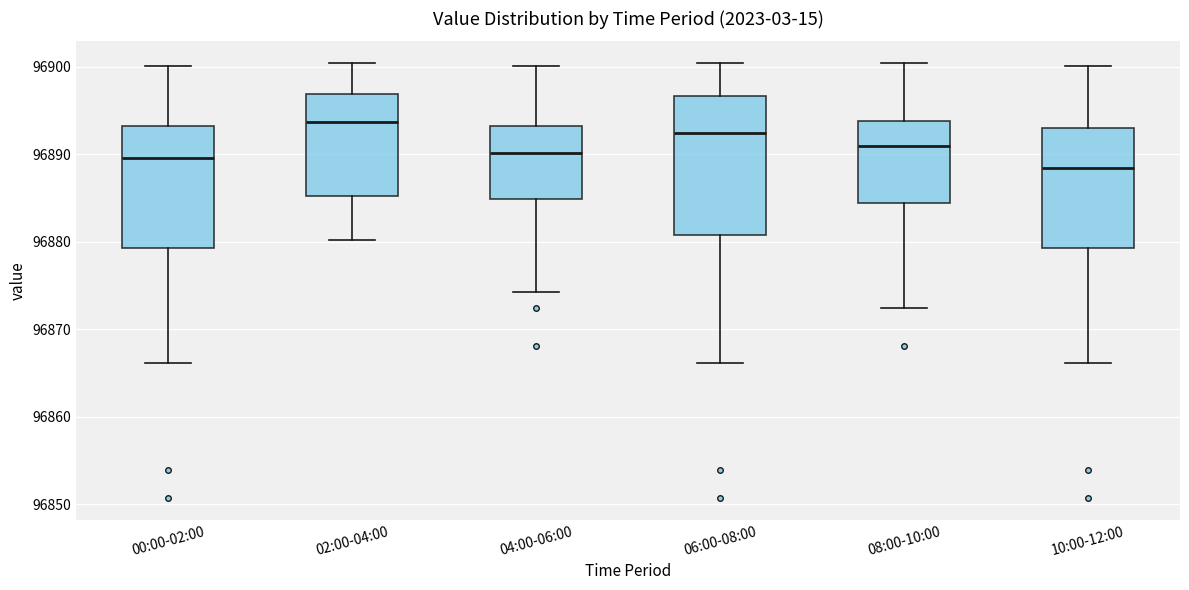

Comparing the boxes themselves (not the whiskers), which one is the tallest?

06:00-08:00